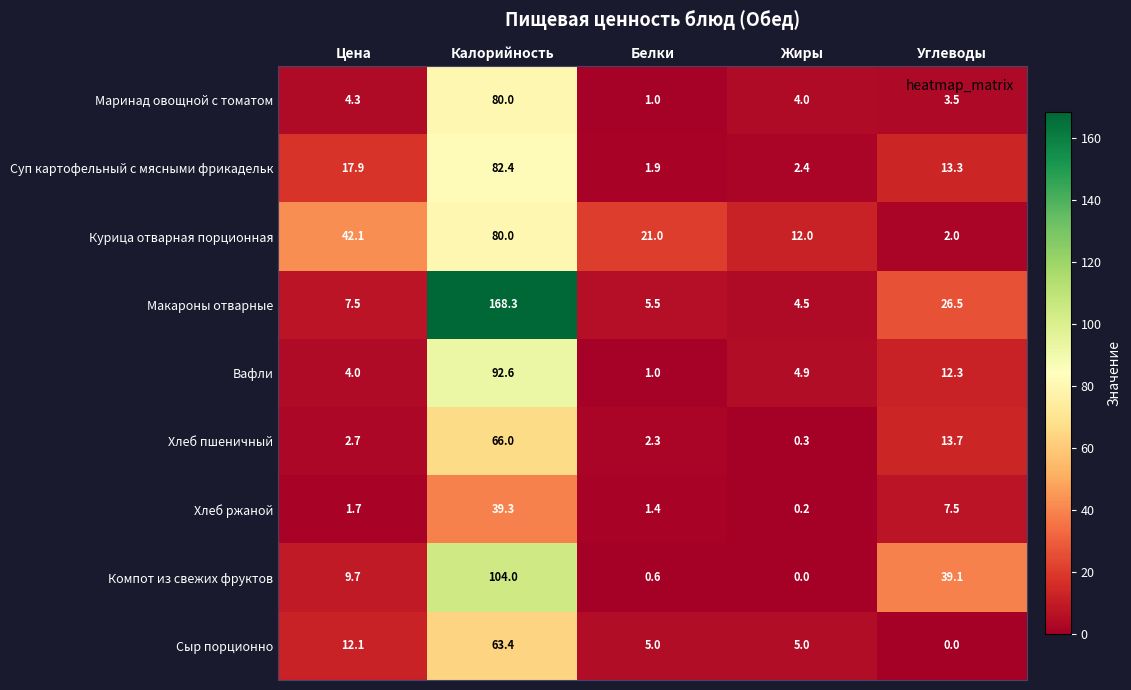

Which category has the highest value in the Хлеб пшеничный series?

Калорийность